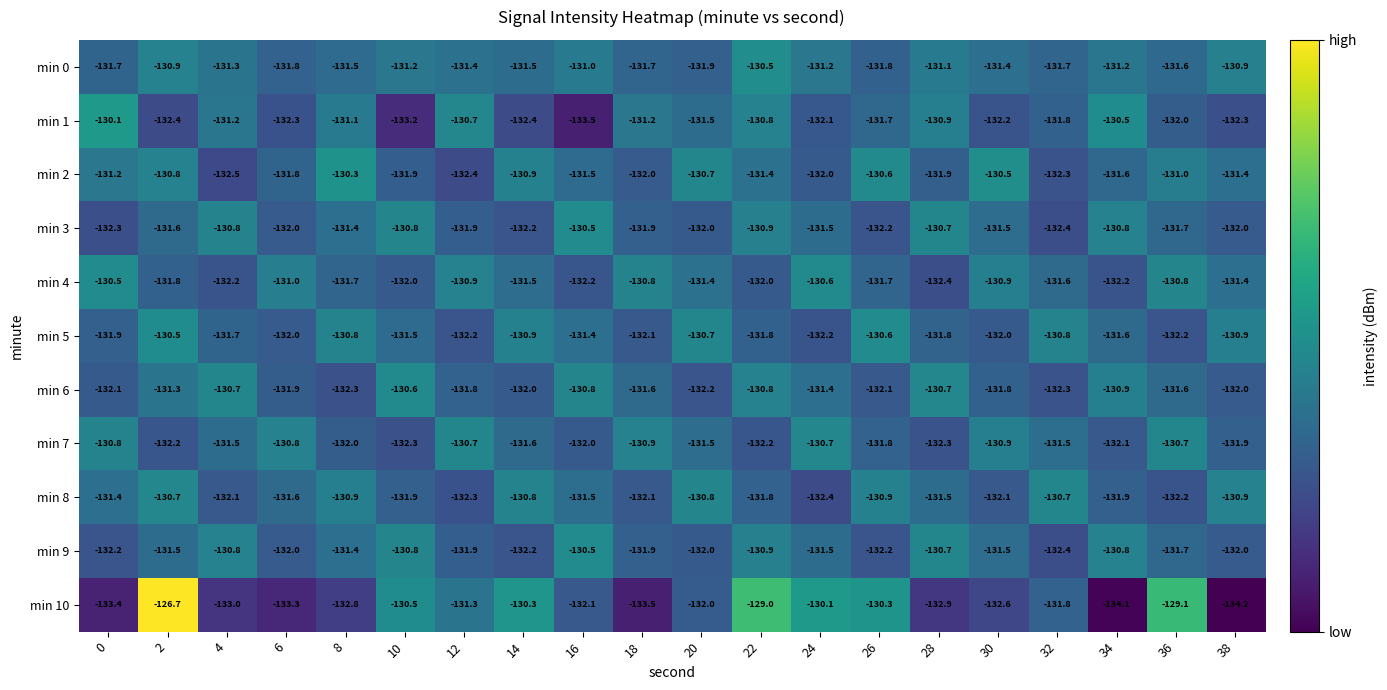

Count the number of data series in this chart.

11